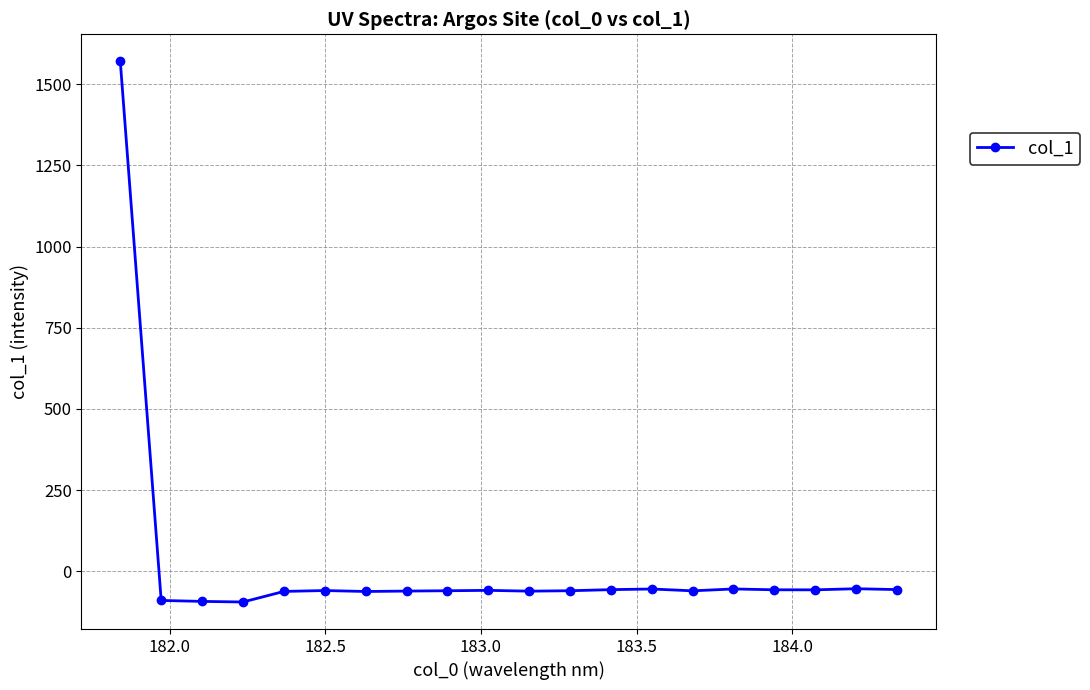

How many values are below zero?

19